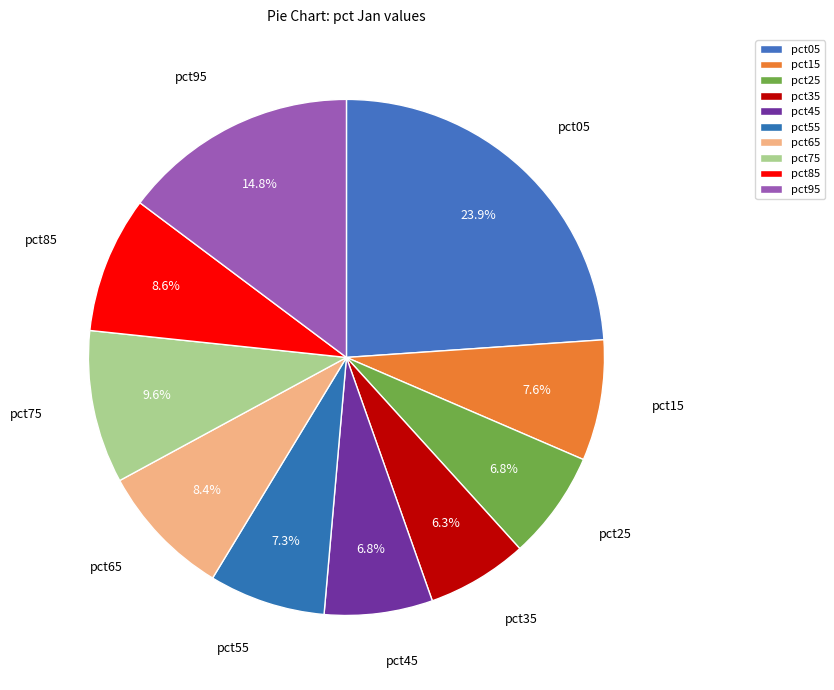

Rank the categories by value from lowest to highest.

pct35, pct45, pct25, pct55, pct15, pct65, pct85, pct75, pct95, pct05